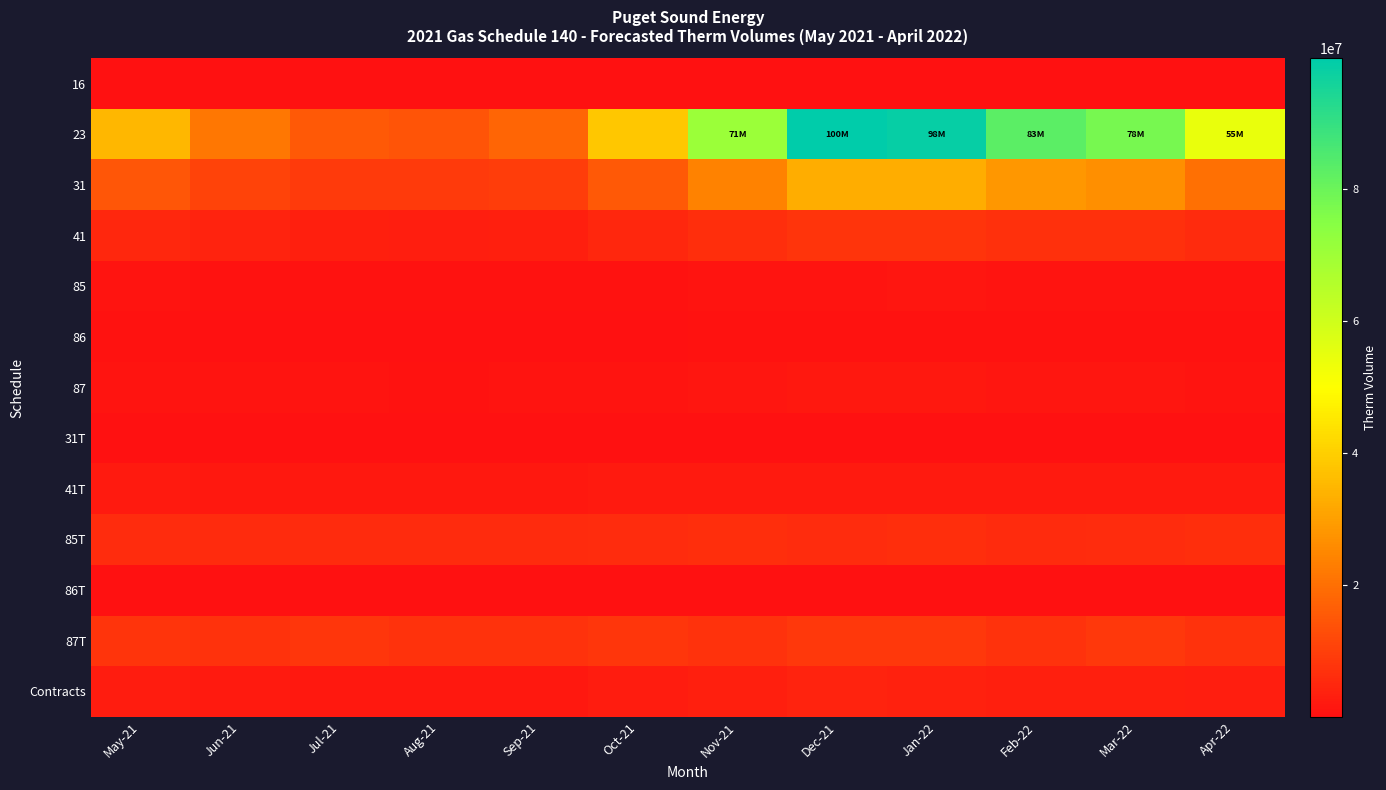

Reading right to left, what are all the values shown in this chart?

16: Apr-22=654	Mar-22=732	Feb-22=593	Jan-22=811	Dec-21=856	Nov-21=745	Oct-21=857	Sep-21=891	Aug-21=843	Jul-21=793	Jun-21=605	May-21=619
23: Apr-22=54561019	Mar-22=77662767	Feb-22=82956080	Jan-22=98358872	Dec-21=99800088	Nov-21=70573397	Oct-21=38517907	Sep-21=17773002	Aug-21=14257580	Jul-21=15475986	Jun-21=21501725	May-21=34938725
31: Apr-22=20104911	Mar-22=26816131	Feb-22=28419815	Jan-22=33064232	Dec-21=32759960	Nov-21=23861847	Oct-21=15330016	Sep-21=9414380	Aug-21=8864324	Jul-21=8675782	Jun-21=10748127	May-21=14608131
41: Apr-22=5660839	Mar-22=6742262	Feb-22=6827632	Jan-22=7601529	Dec-21=7685902	Nov-21=6396959	Oct-21=4986495	Sep-21=3328718	Aug-21=3101846	Jul-21=3374428	Jun-21=4032897	May-21=4766458
85: Apr-22=982126	Mar-22=1077629	Feb-22=1075360	Jan-22=1205906	Dec-21=1050437	Nov-21=874871	Oct-21=544180	Sep-21=512346	Aug-21=522826	Jul-21=528197	Jun-21=562486	May-21=780959
86: Apr-22=527395	Mar-22=566054	Feb-22=540889	Jan-22=592557	Dec-21=587578	Nov-21=413721	Oct-21=242604	Sep-21=124933	Aug-21=103627	Jul-21=149193	Jun-21=270483	May-21=432431
87: Apr-22=1163210	Mar-22=1490563	Feb-22=1433410	Jan-22=1688839	Dec-21=1719523	Nov-21=1385968	Oct-21=1062362	Sep-21=782465	Aug-21=774985	Jul-21=789650	Jun-21=805416	May-21=1152303
31T: Apr-22=1662	Mar-22=2140	Feb-22=2189	Jan-22=2699	Dec-21=3479	Nov-21=2439	Oct-21=1972	Sep-21=1326	Aug-21=1182	Jul-21=1027	Jun-21=1122	May-21=1373
41T: Apr-22=2078119	Mar-22=2236239	Feb-22=2034924	Jan-22=2271760	Dec-21=2261888	Nov-21=2045810	Oct-21=1958044	Sep-21=1758073	Aug-21=1829959	Jul-21=1771208	Jun-21=1936401	May-21=1985887
85T: Apr-22=6548017	Mar-22=6162468	Feb-22=5739687	Jan-22=6250197	Dec-21=5961270	Nov-21=6326376	Oct-21=6102449	Sep-21=5680544	Aug-21=5815394	Jul-21=5495243	Jun-21=5822584	May-21=6112186
86T: Apr-22=17592	Mar-22=21506	Feb-22=21729	Jan-22=23697	Dec-21=24333	Nov-21=22518	Oct-21=10510	Sep-21=6726	Aug-21=10855	Jul-21=11959	Jun-21=15002	May-21=13997
87T: Apr-22=7404432	Mar-22=8214552	Feb-22=7268522	Jan-22=8205330	Dec-21=8324277	Nov-21=7108943	Oct-21=7835761	Sep-21=7297242	Aug-21=7347866	Jul-21=7958506	Jun-21=7329495	May-21=7792150
Contracts: Apr-22=2750737	Mar-22=3317320	Feb-22=3369913	Jan-22=3876393	Dec-21=3936859	Nov-21=3336235	Oct-21=2358155	Sep-21=1777317	Aug-21=1707447	Jul-21=1714220	Jun-21=1952097	May-21=2344167